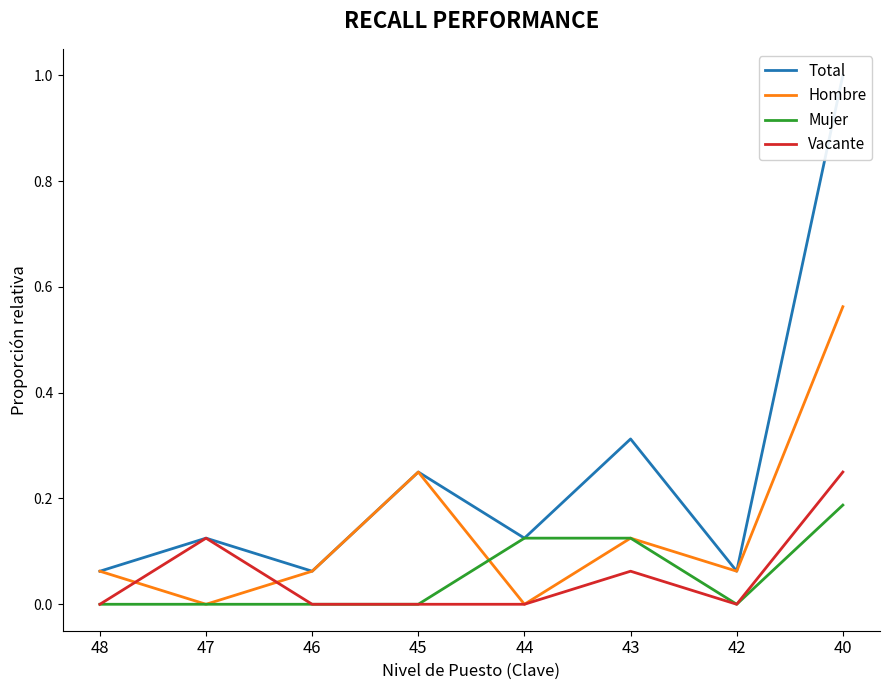

The value of Mujer at 40 is 0.2. True or false?

True